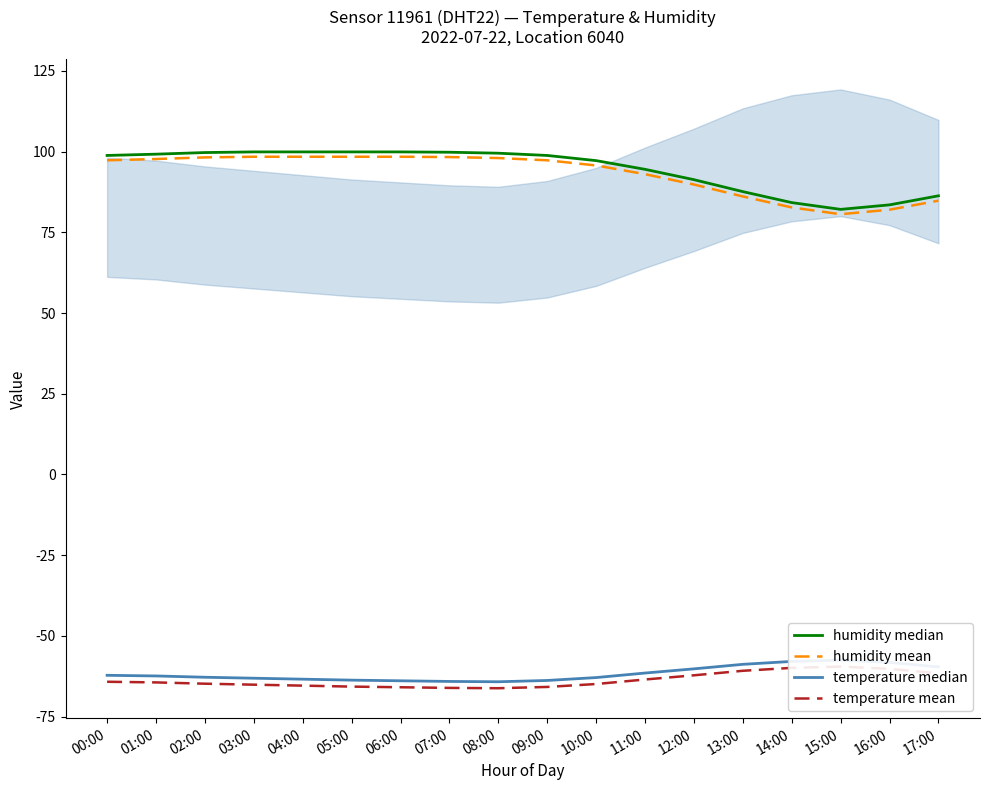

Which series has the largest range (max minus min)?

humidity median